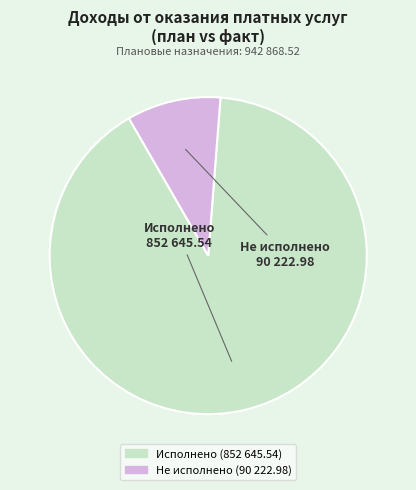

Which slice represents more than half of the pie?

Исполнено